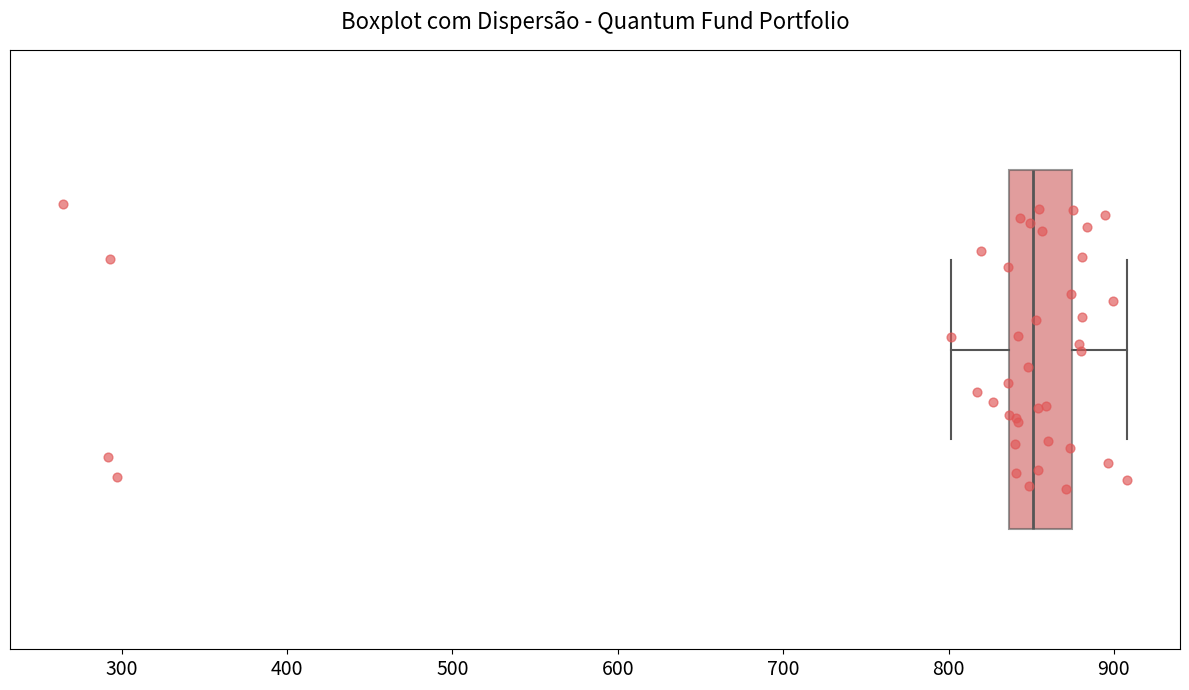

Where is the right edge of the box on the x-axis? The values are not printed on the chart, so give them approximately, as read against the axis.

870